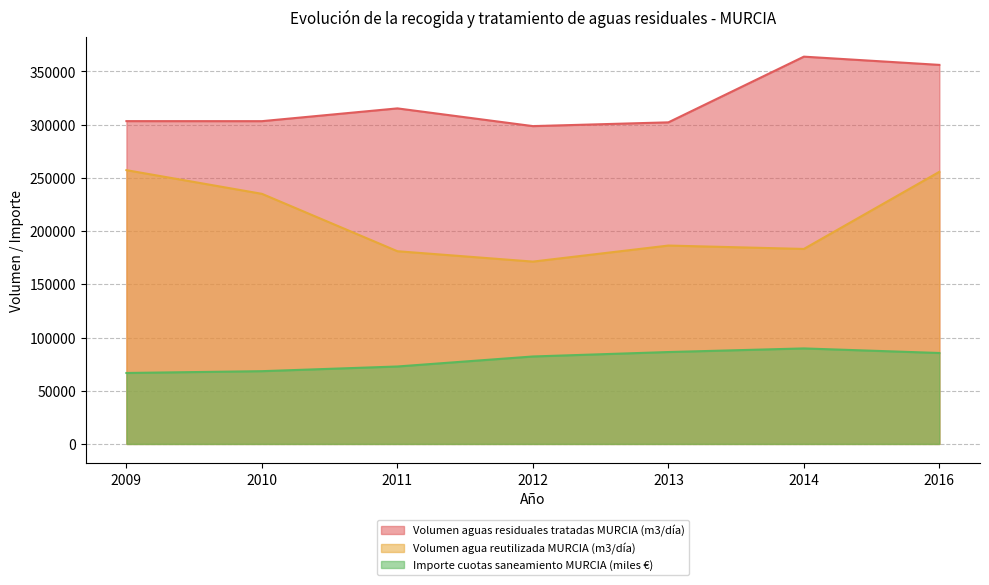

At which category does the chart reach its peak across all series?

2014